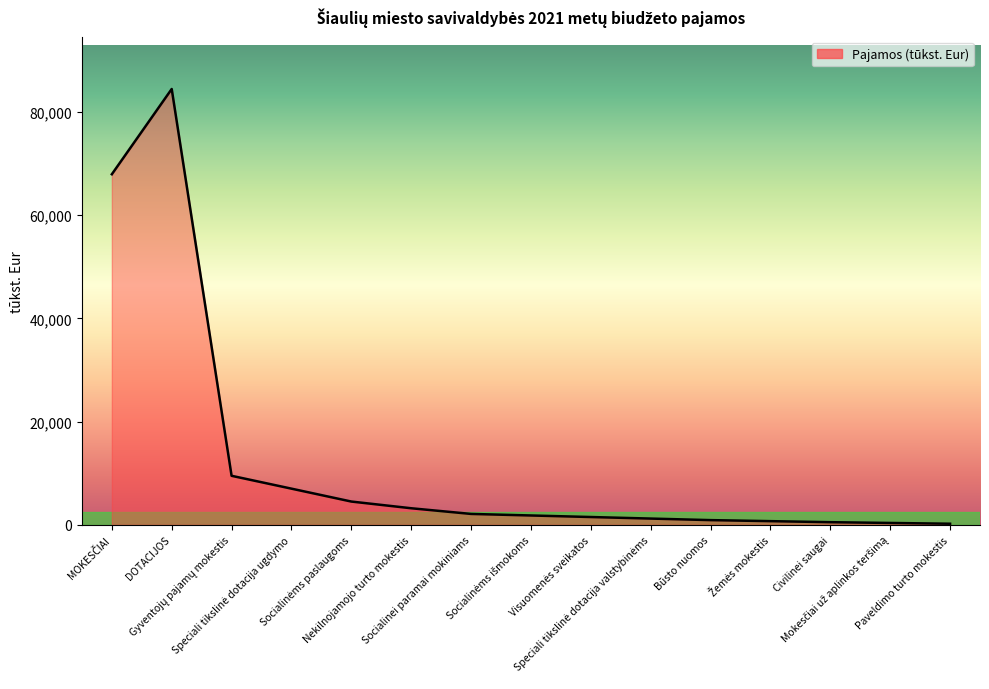

What is the average value?

12390.4